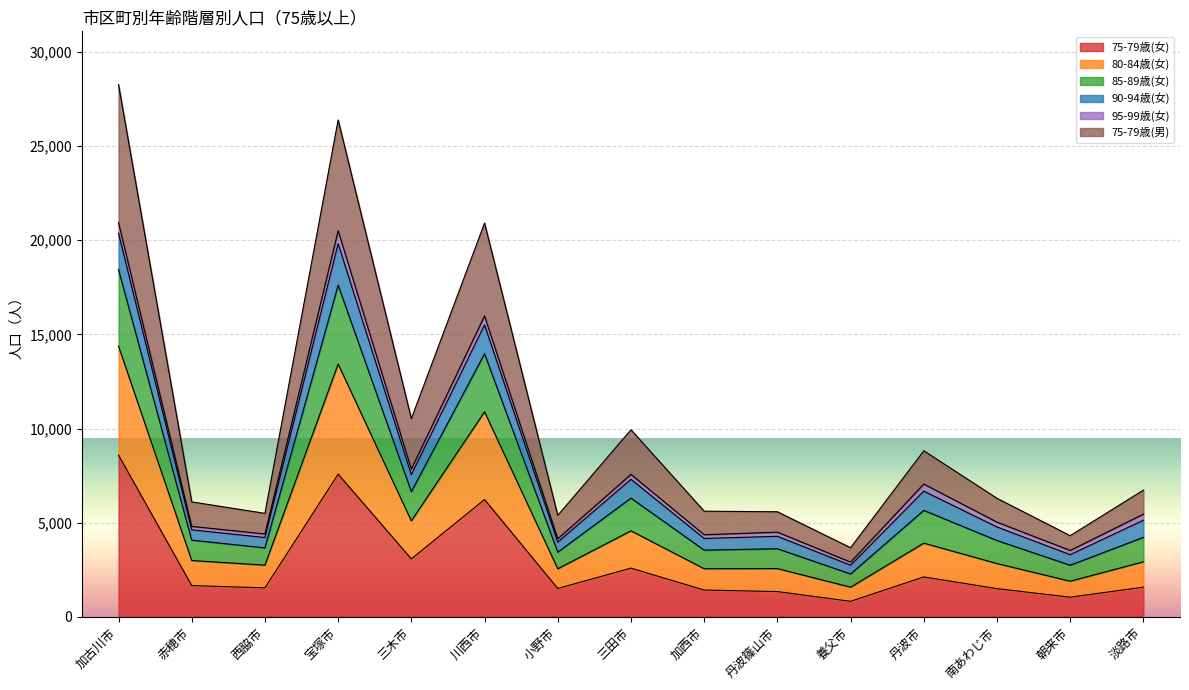

At which label does 75-79歳(女) reach its peak?

加古川市